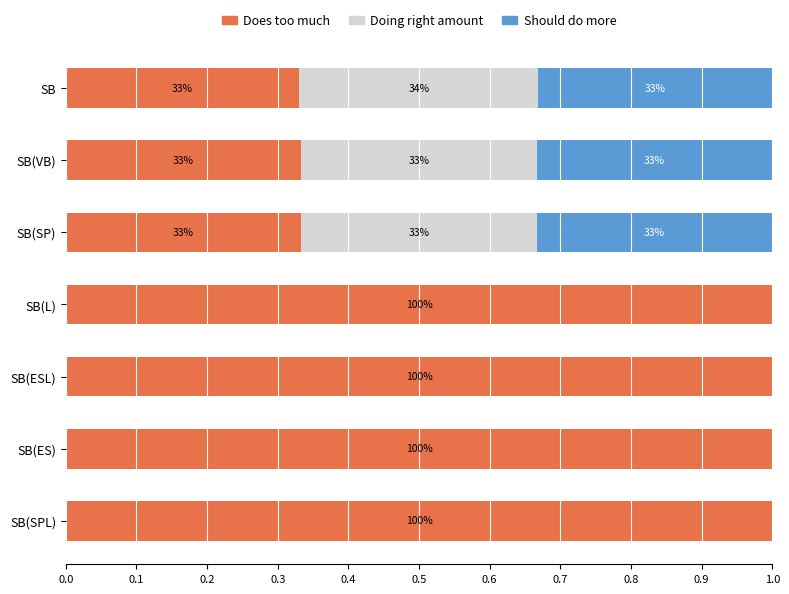

What are all the series names shown in the legend?

Does too much, Doing right amount, Should do more